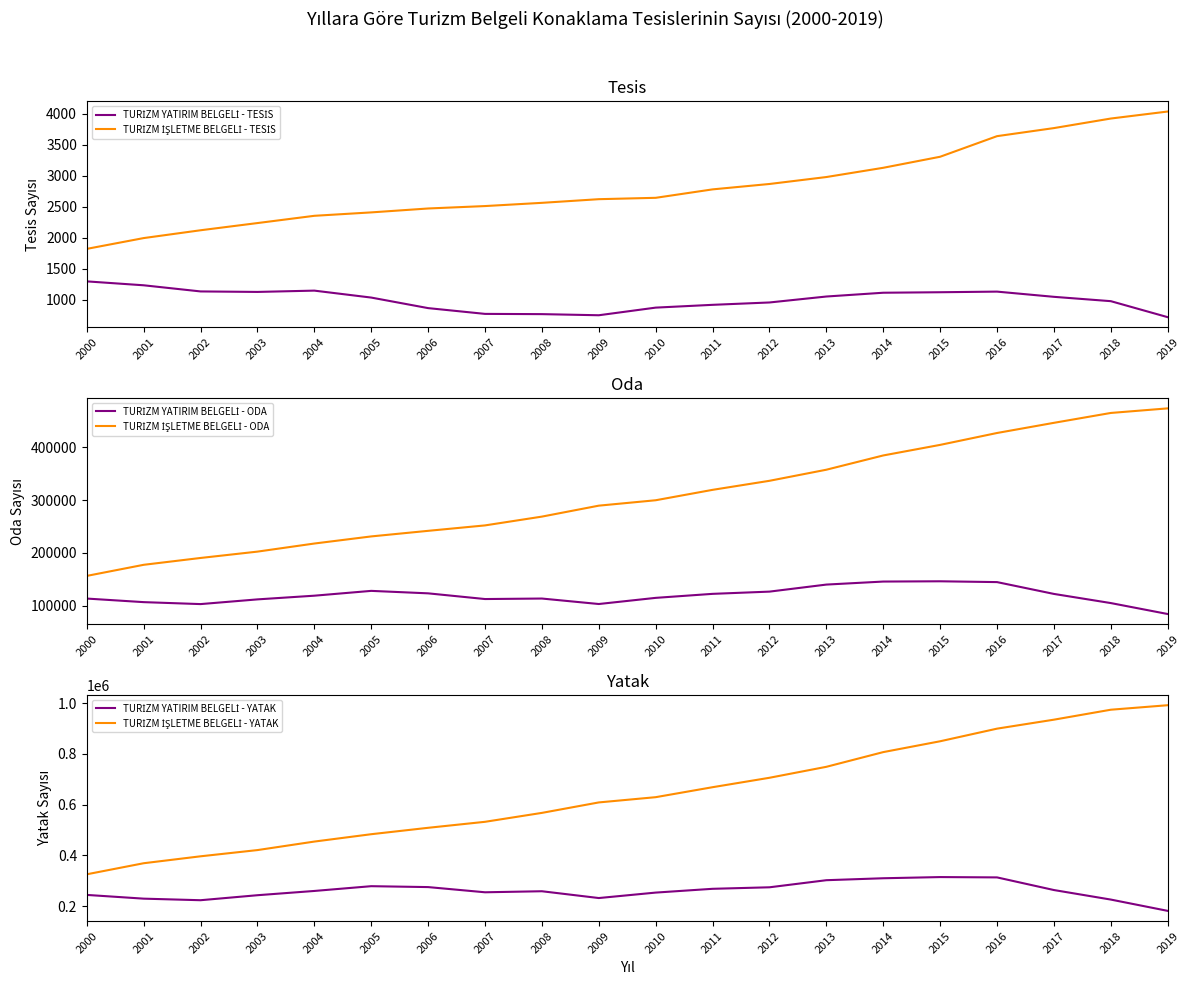

At which category is the sum across all series the highest?

2016